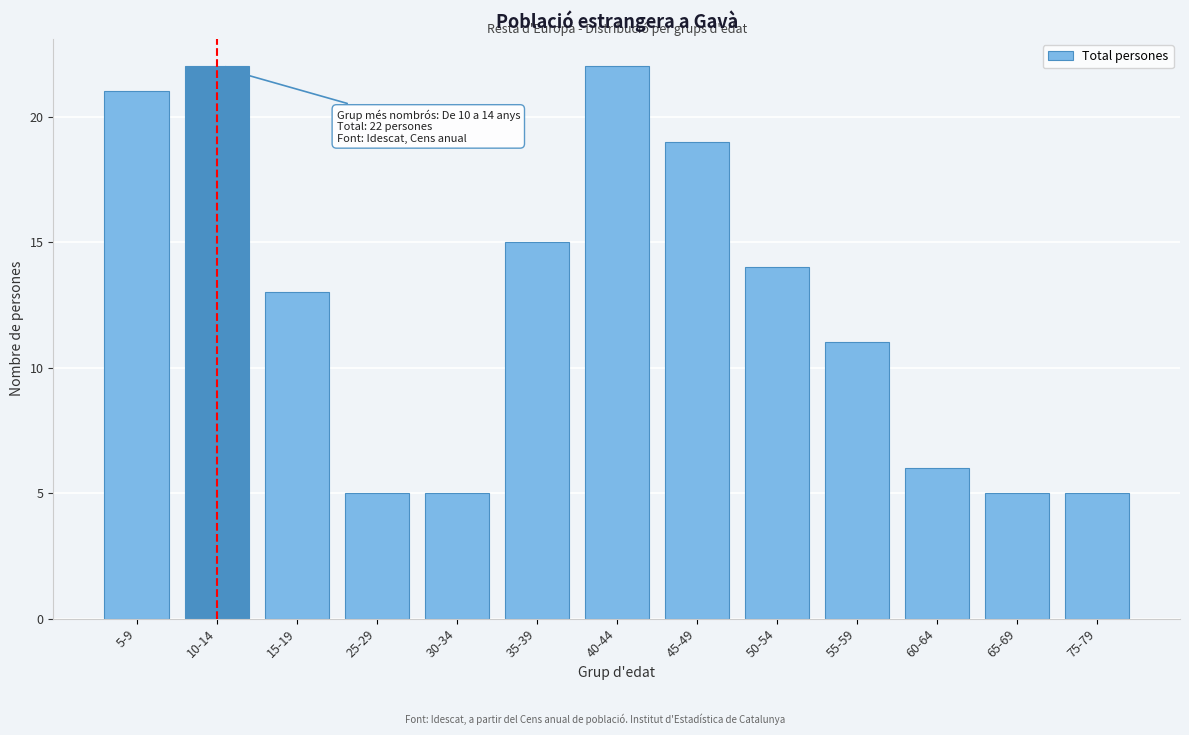

Reading right to left, what are all the values shown in this chart?

5	5	6	11	14	19	22	15	5	5	13	22	21